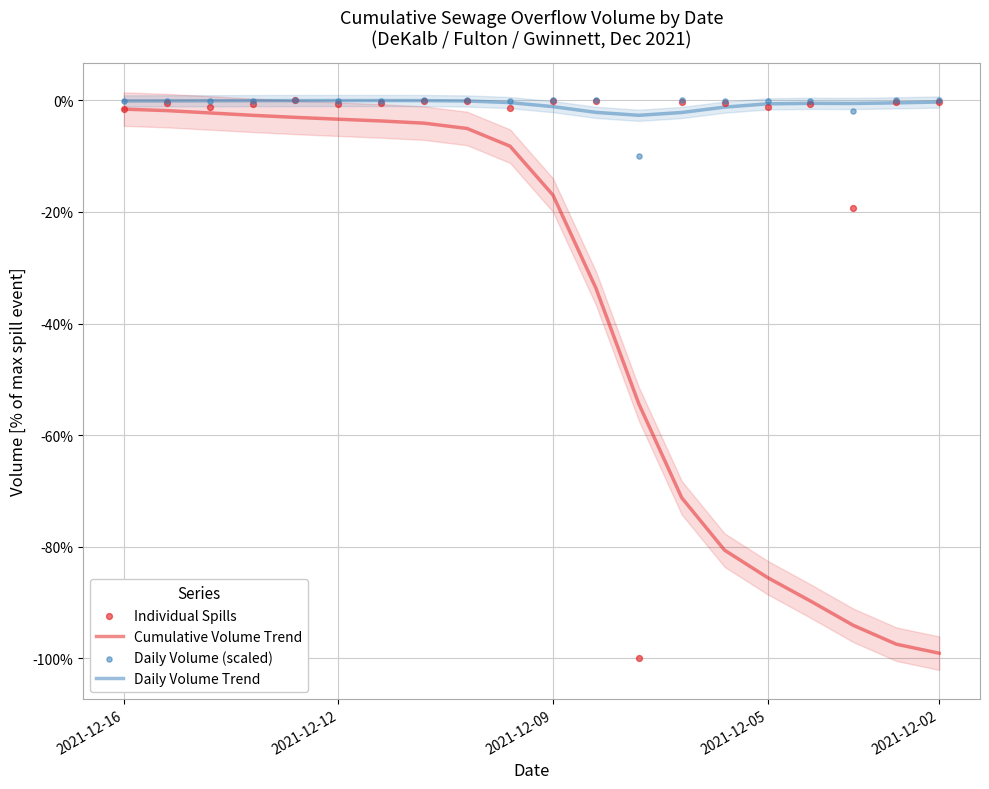

What is the total value across all series at 2021-12-02?

-99.6